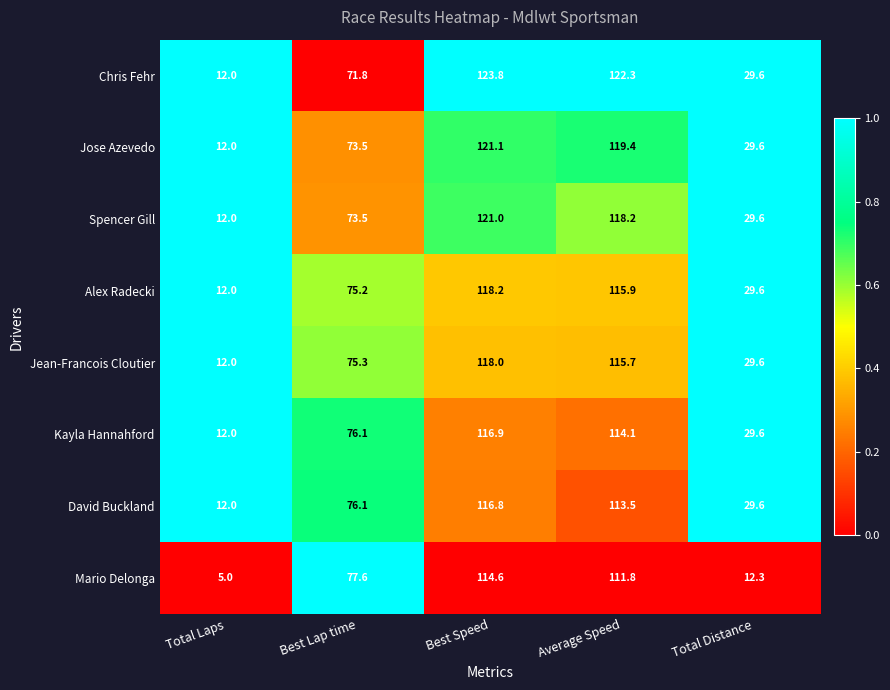

The Jose Azevedo series shows 6.6 at Total Distance. True or false?

False